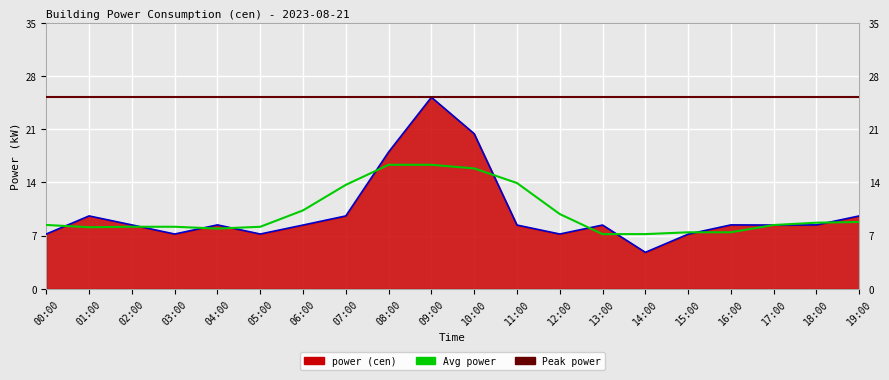

Which label corresponds to the smallest value in the chart?

14:00